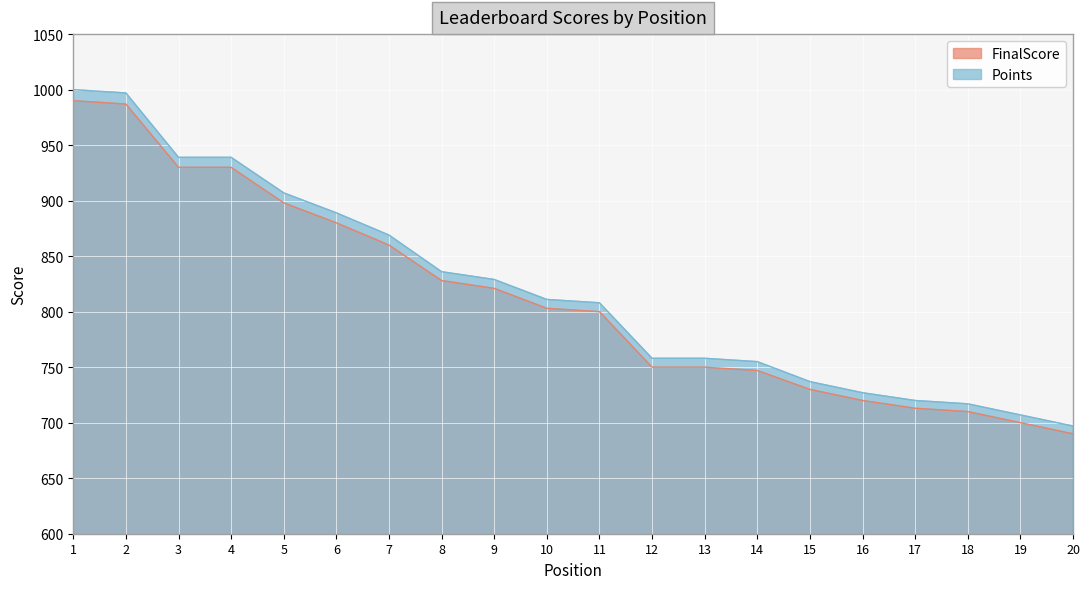

How many lines are shown in the chart?

2